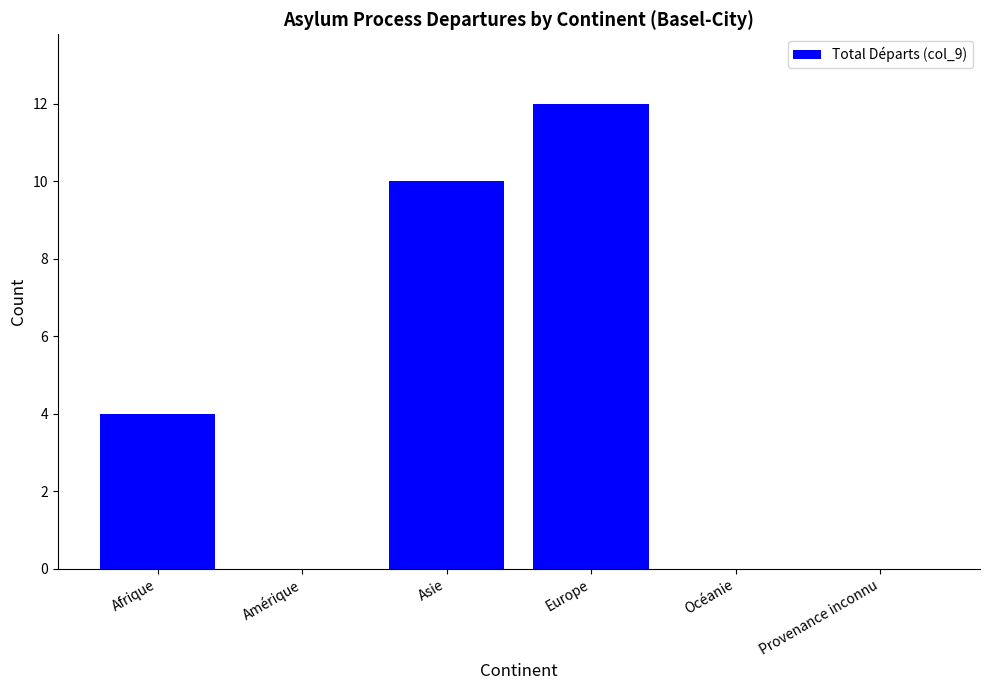

Between Océanie and Asie, which is larger?

Asie